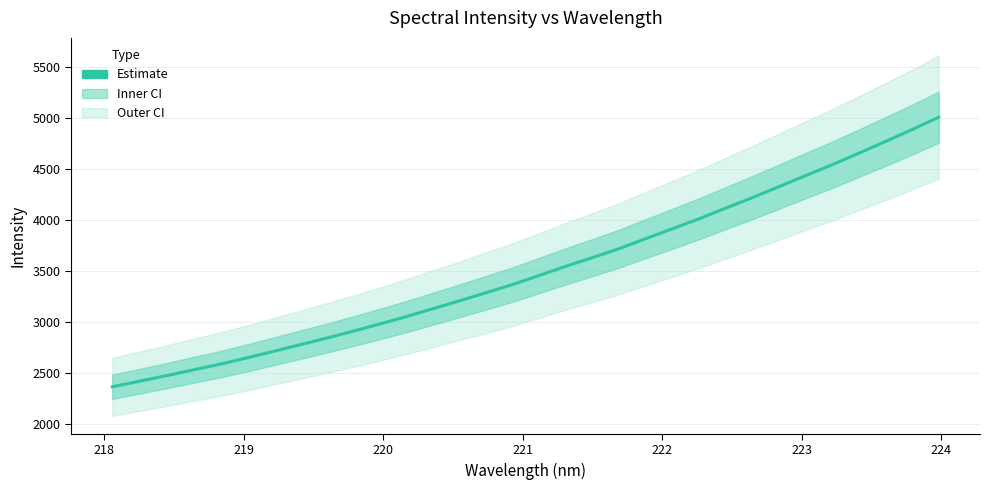

What is the sum of all values?

112318.2